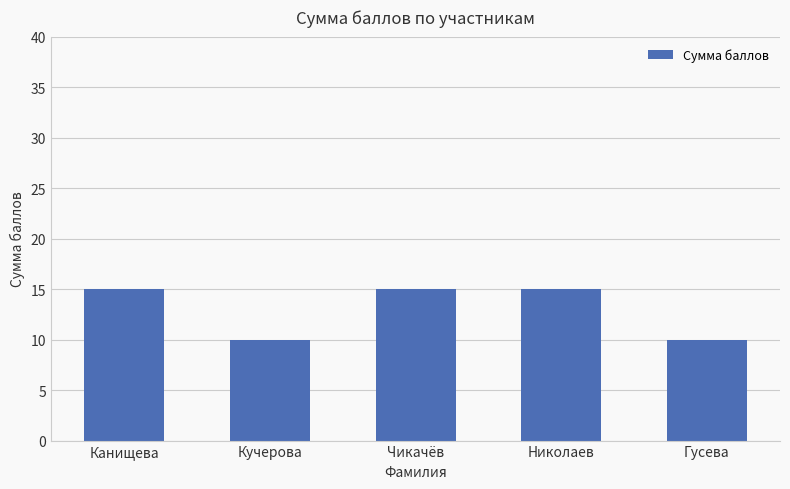

How many values are below 15?

2